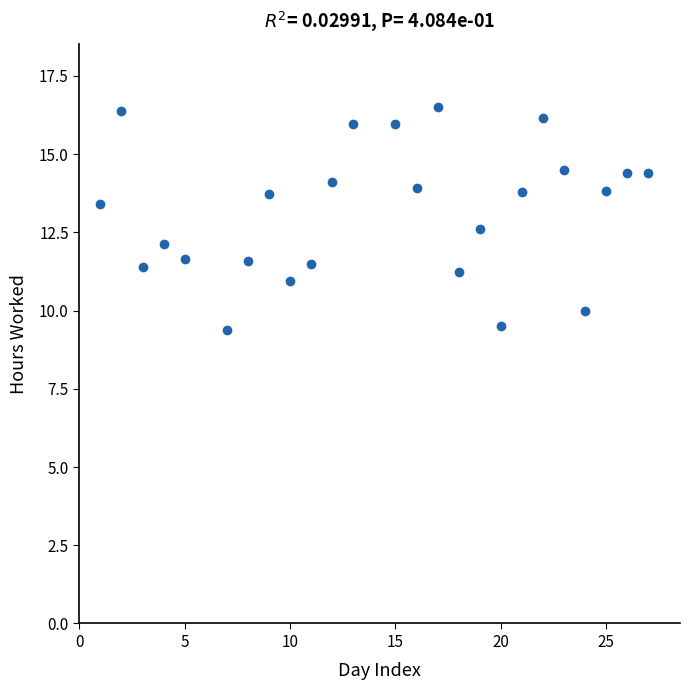

What is the range of X values (max minus min)?

26.0